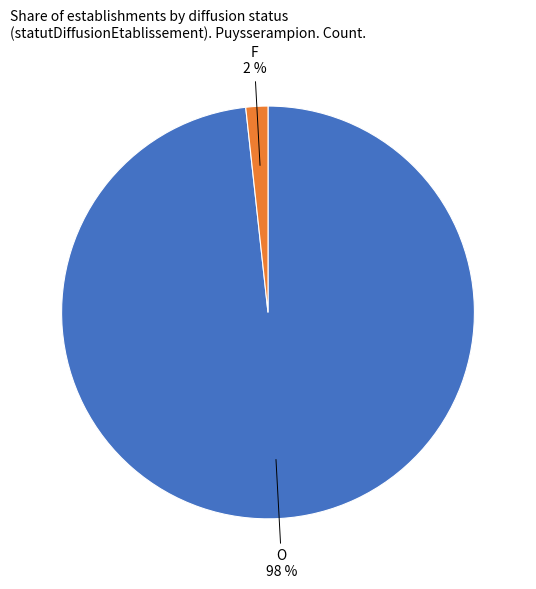

How many segments does this pie chart have?

2